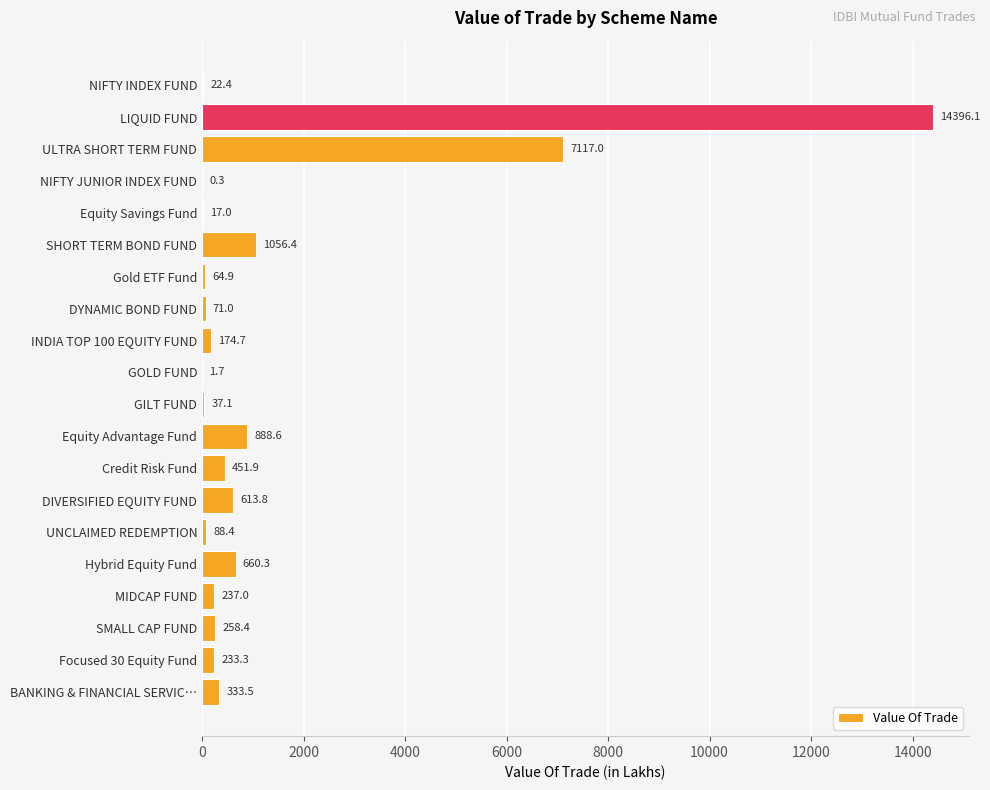

At which label is the value closest to 7198?

ULTRA SHORT TERM FUND